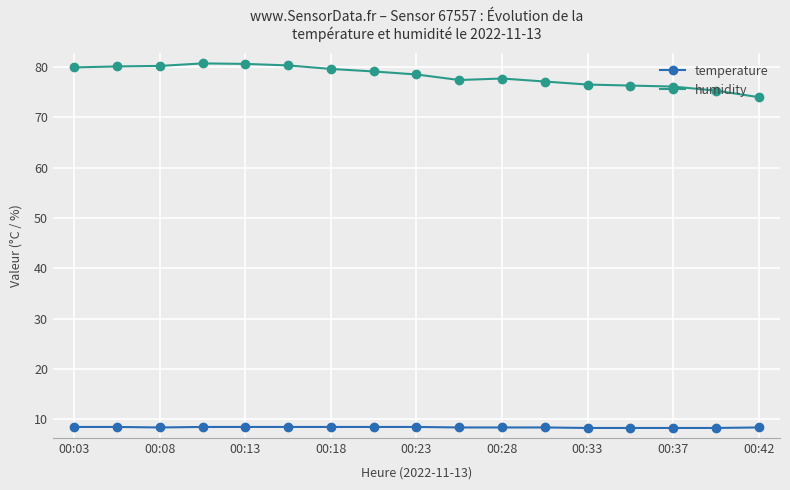

Which series has the widest spread of values?

humidity